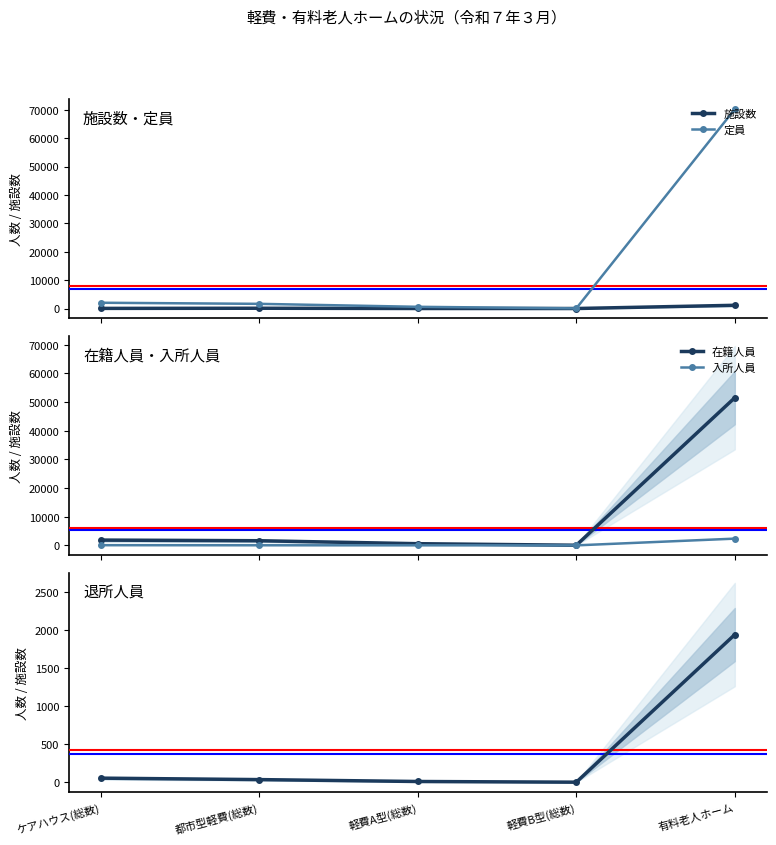

At which label is 退所人員 closest to 972?

ケアハウス(総数)